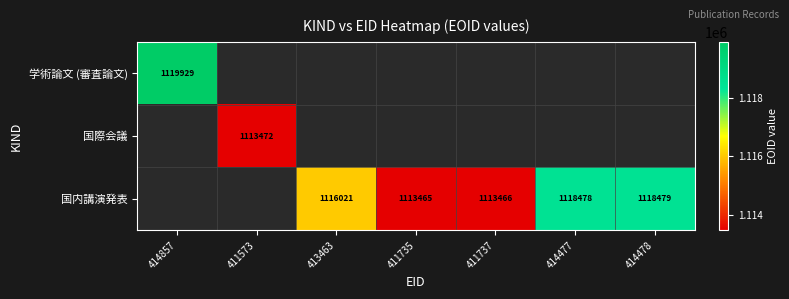

How many categories are shown in the chart?

7